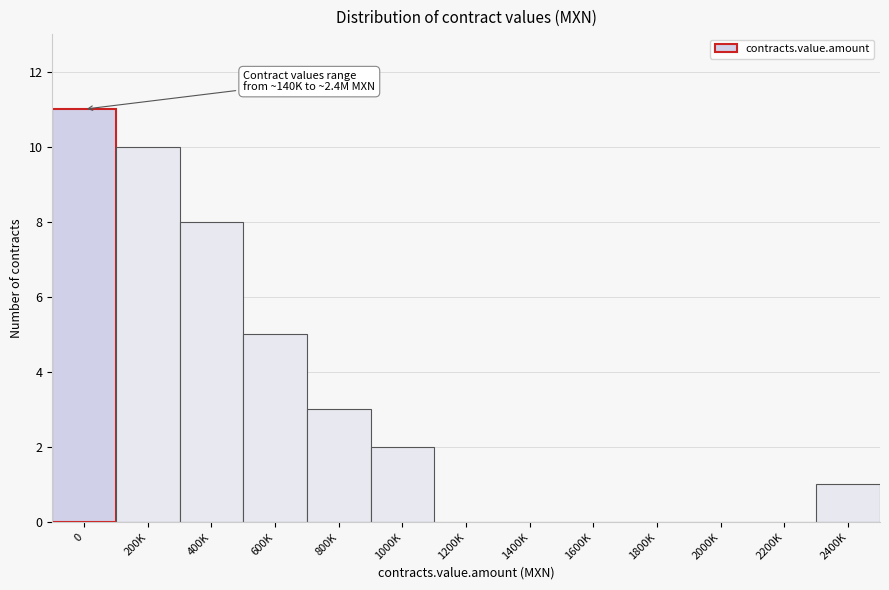

Reading right to left, what are all the values shown in this chart?

2400K=1	2200K=0	2000K=0	1800K=0	1600K=0	1400K=0	1200K=0	1000K=2	800K=3	600K=5	400K=8	200K=10	0=11